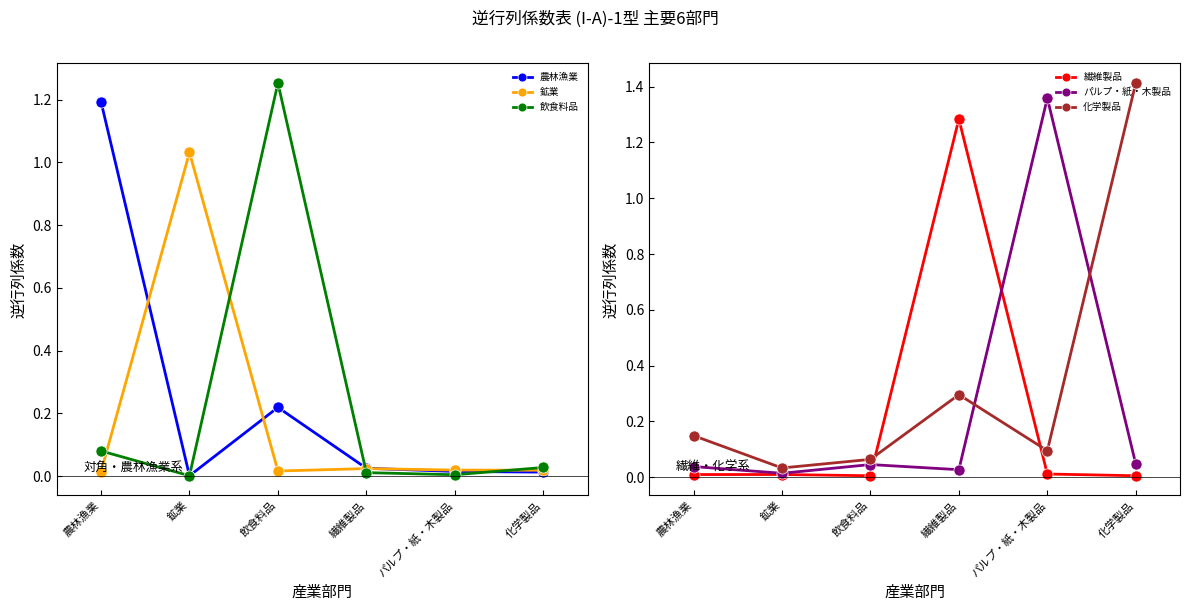

The value of 鉱業 at パルプ・紙・木製品 is 0.0. True or false?

True